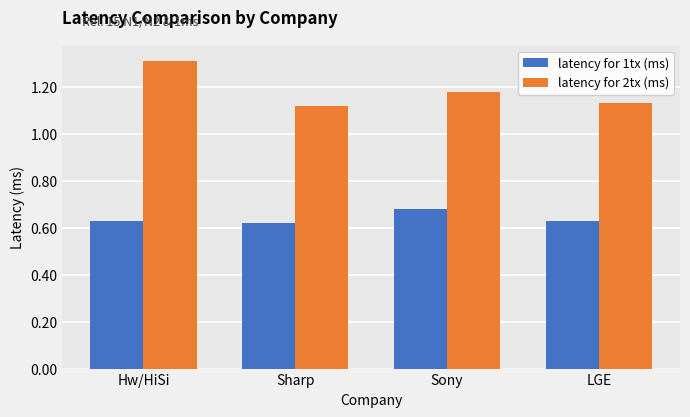

What is the greatest value displayed?

1.3